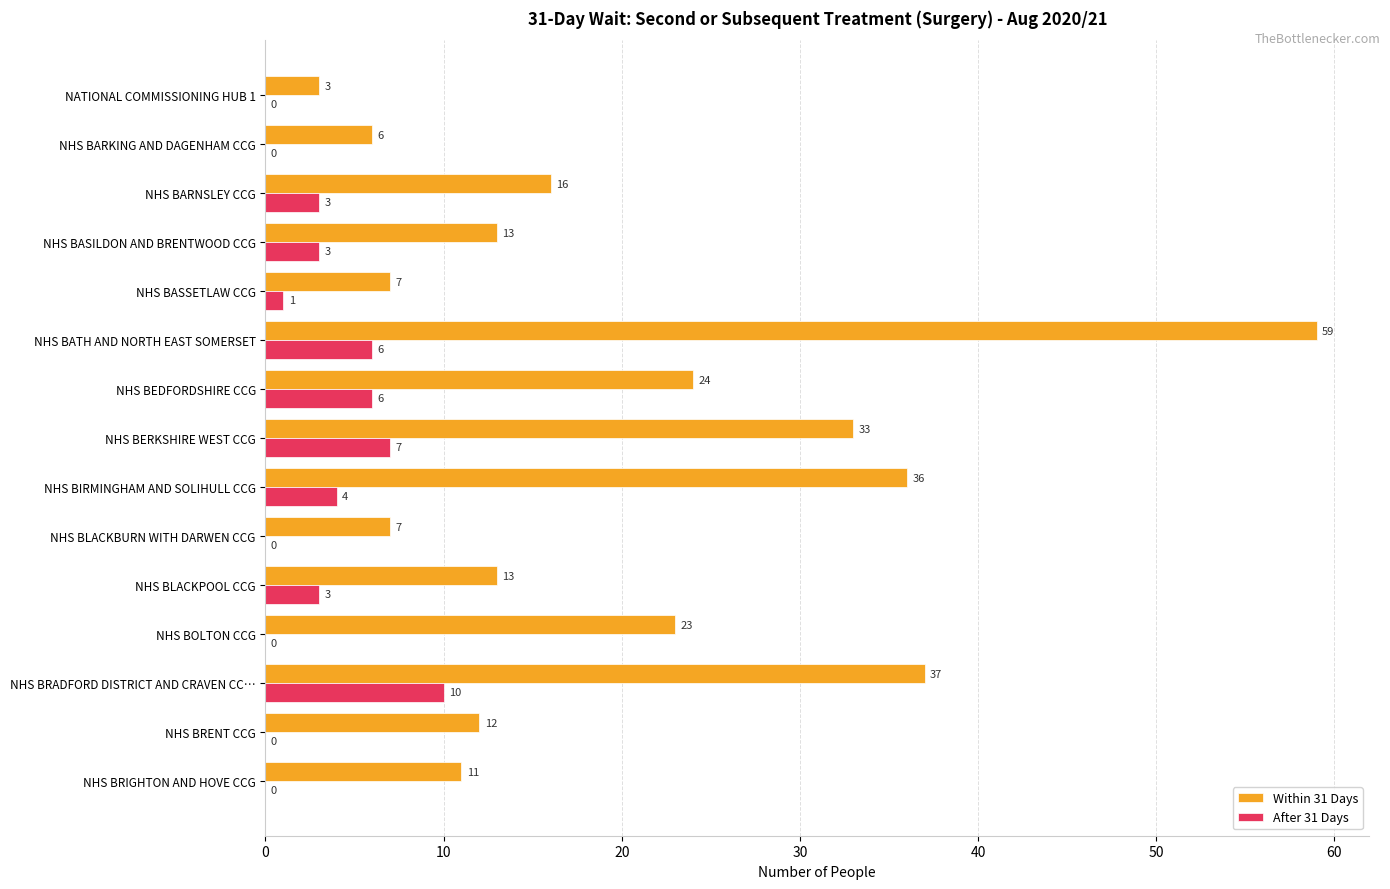

What is the sum of the After 31 Days values at NHS BASILDON AND BRENTWOOD CCG and NHS BIRMINGHAM AND SOLIHULL CCG?

7